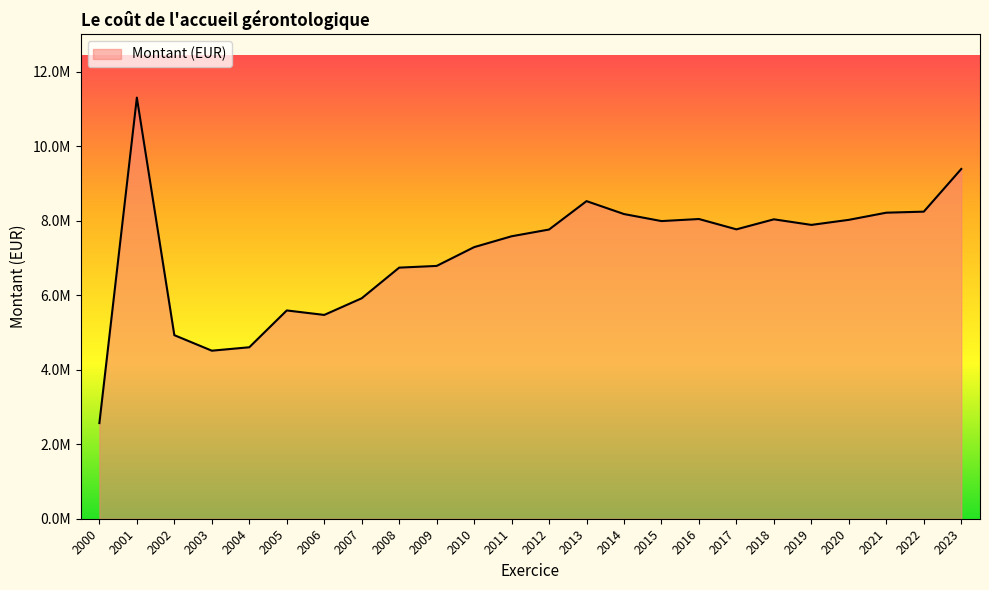

Does the chart have visible grid lines?

No